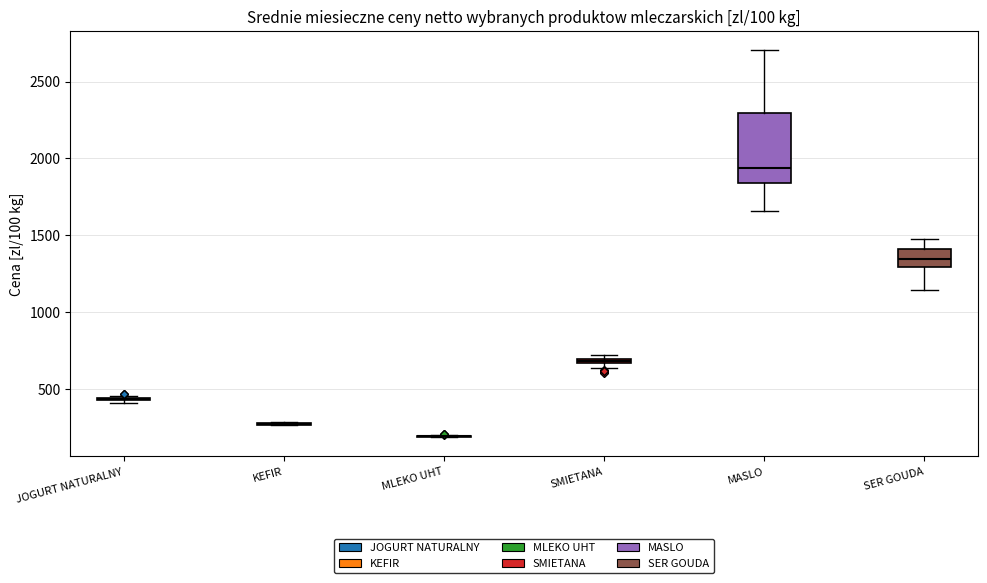

Which box is the tallest, from its lower edge to its upper edge?

MASLO